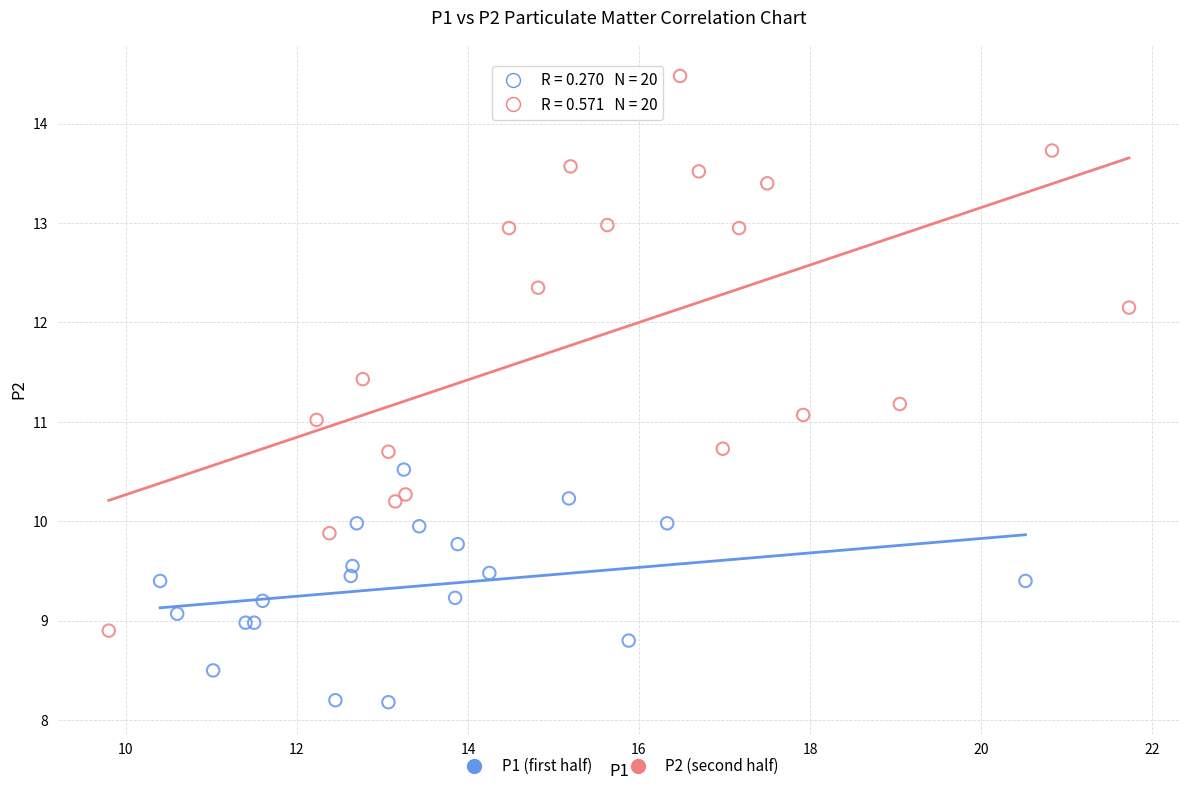

Which series has the widest spread of Y values?

P2 (second half)